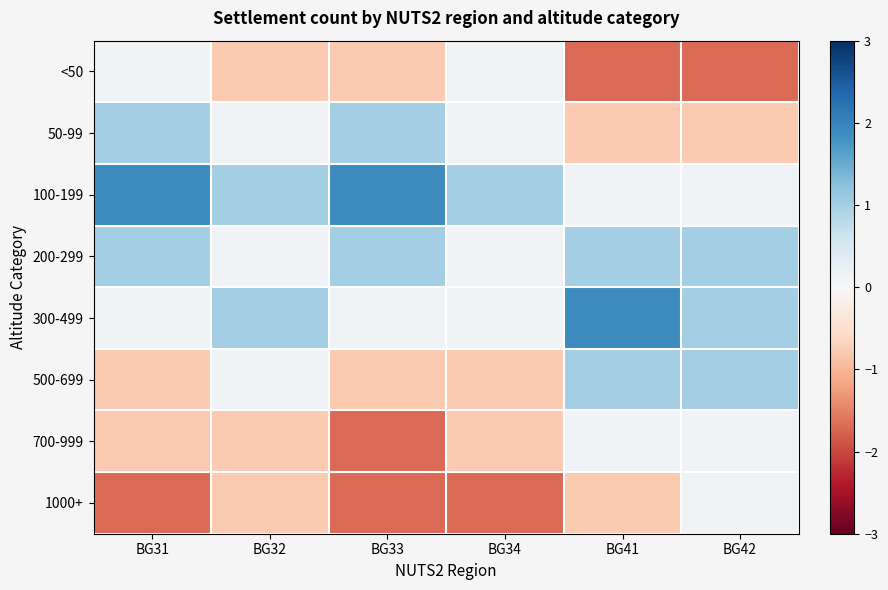

Rank the series at BG42 from lowest to highest value.

<50, 50-99, 100-199, 700-999, 1000+, 200-299, 300-499, 500-699